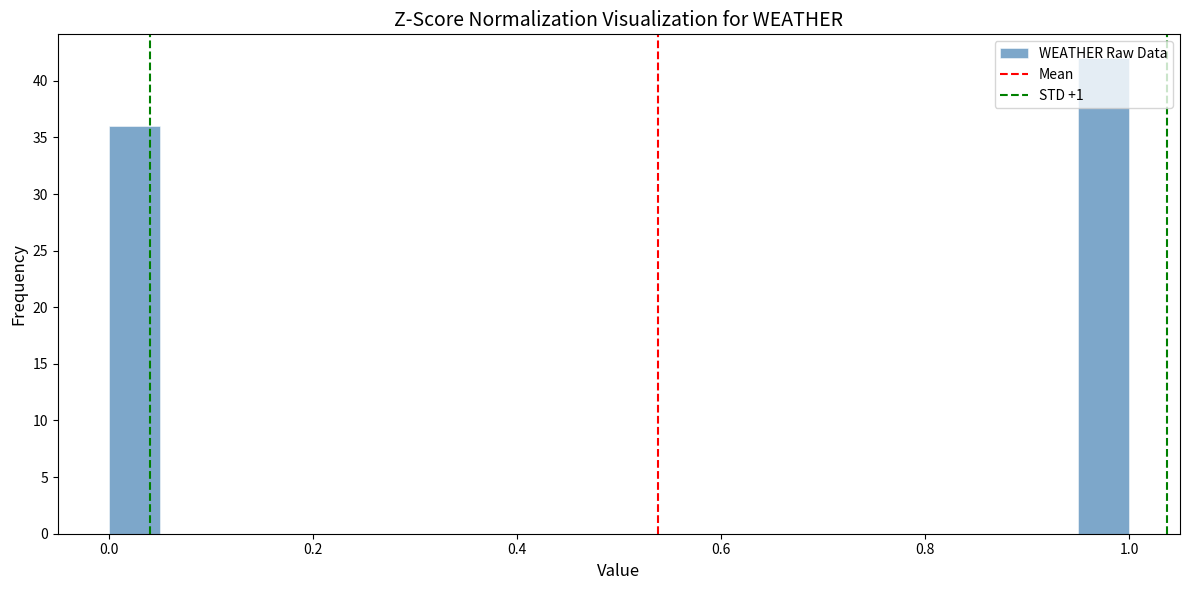

Read against the x-axis, roughly where is the centre of the tallest bar?

0.98